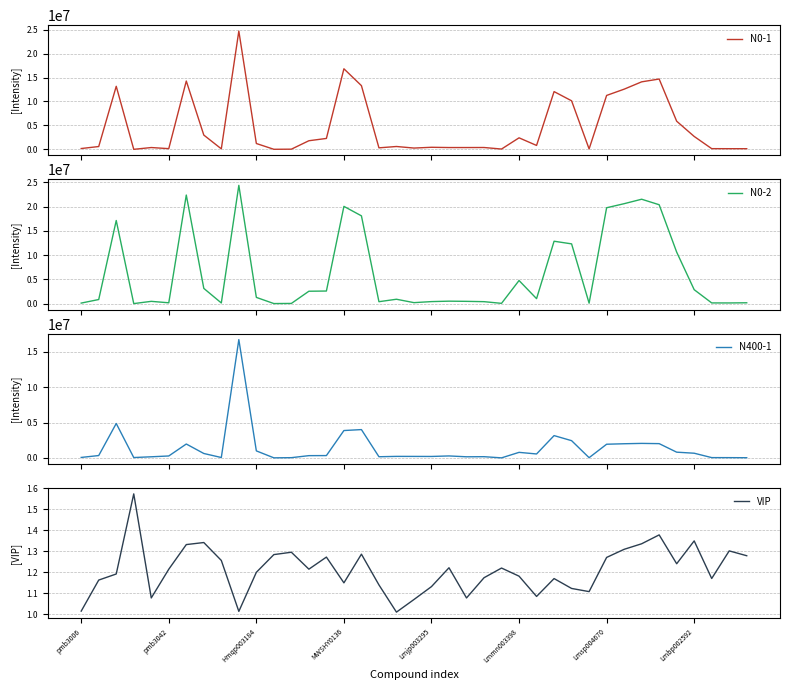

At which label is VIP closest to 1?

18